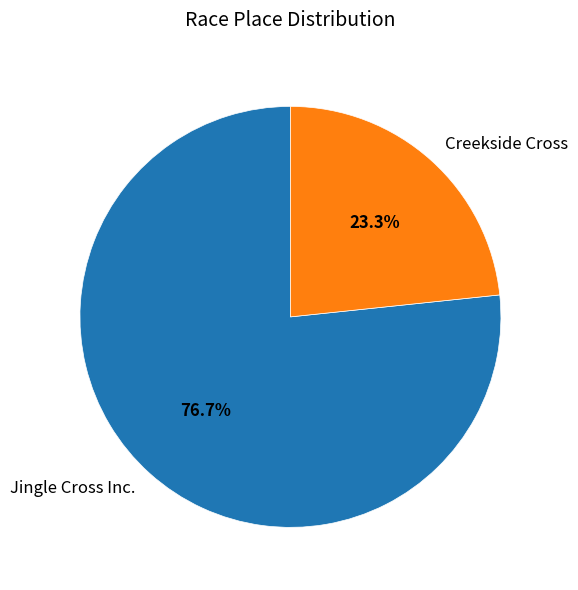

Is there a majority slice in this chart?

Yes